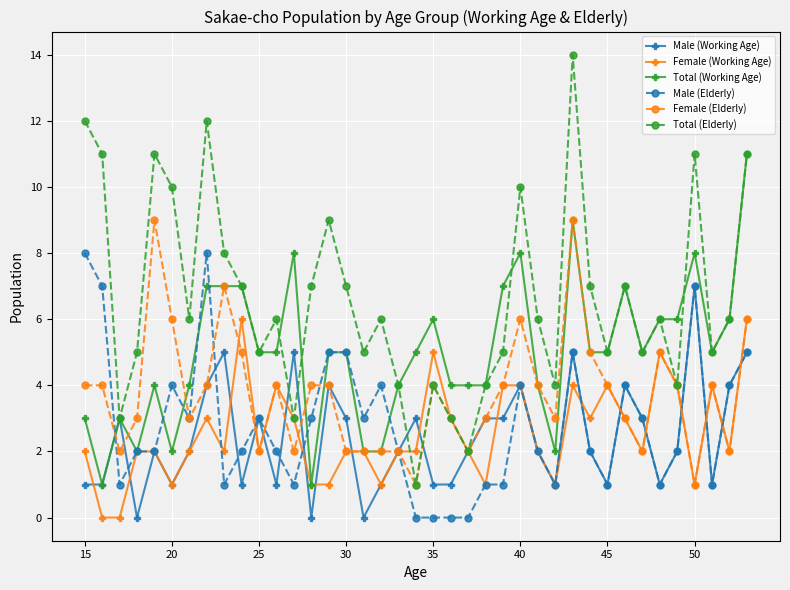

Count the Female (Elderly) values in the range 2 to 4.

28